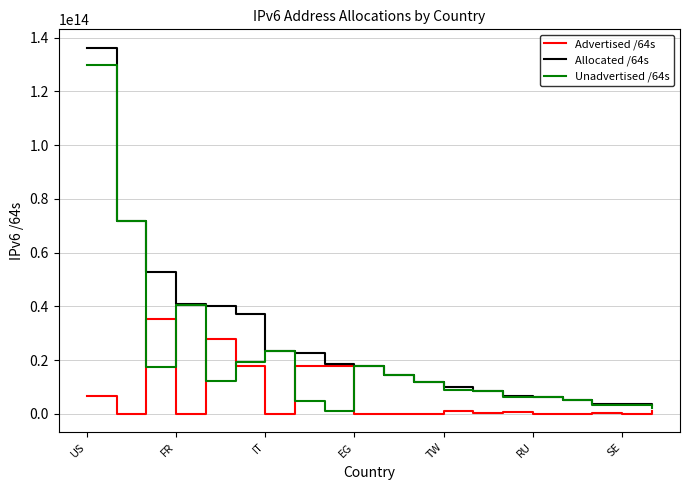

Which series has the largest total across all categories?

Allocated /64s